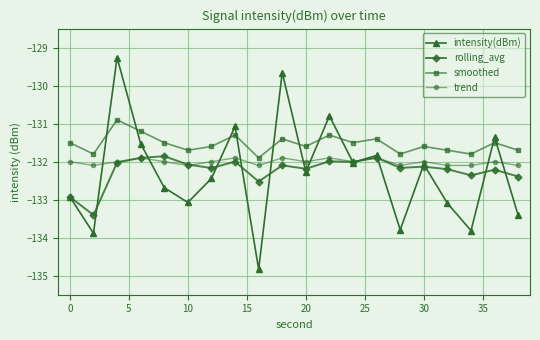

True or false: trend has more than 1 interior local peaks.

True